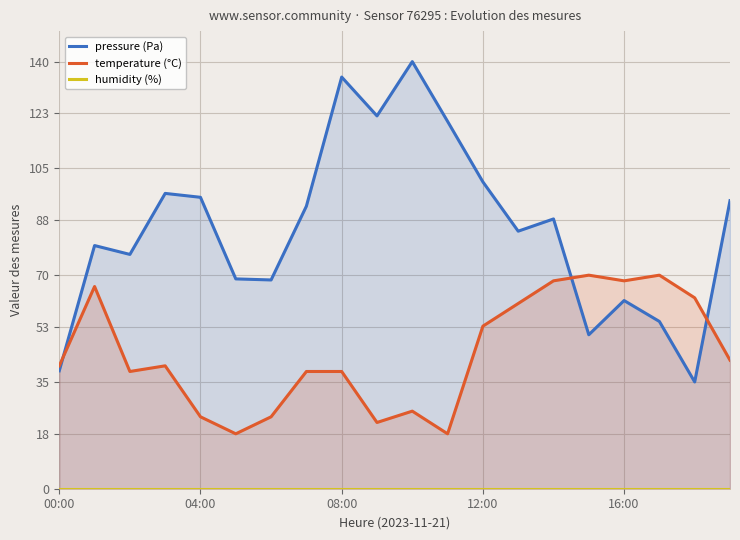

True or false: humidity (%) has more than 2 interior local peaks.

False